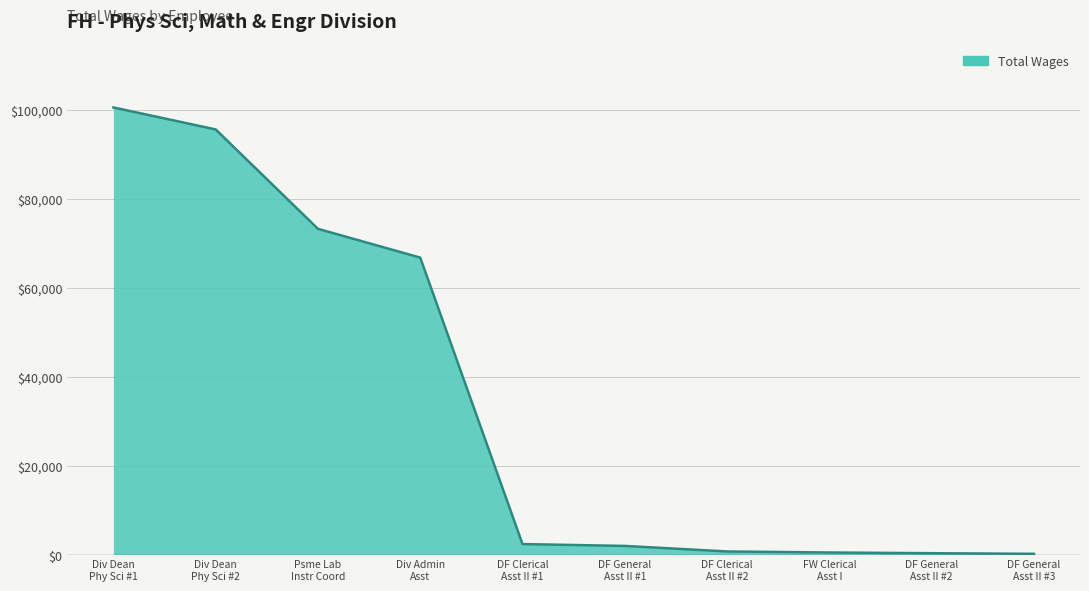

What is the average value?

34228